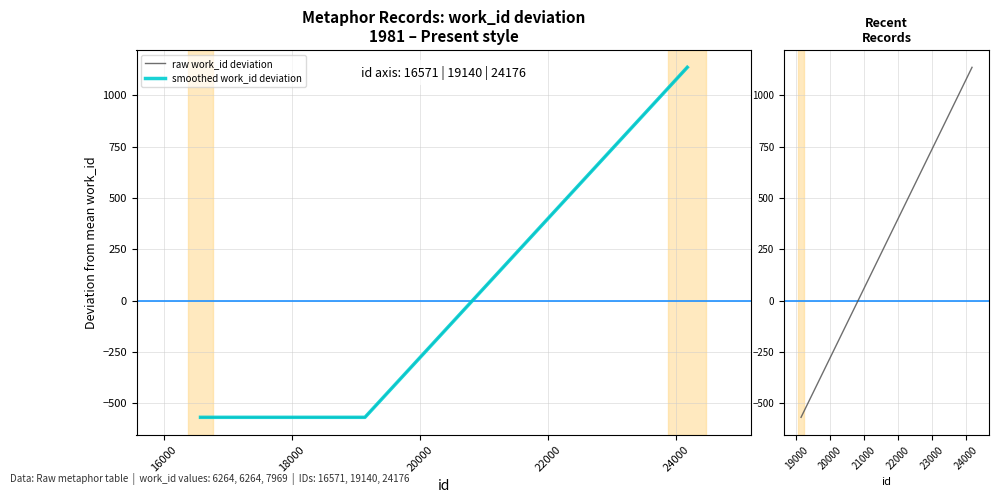

Reading left to right, list all the values displayed in this chart.

-568.3	-568.3	1136.7